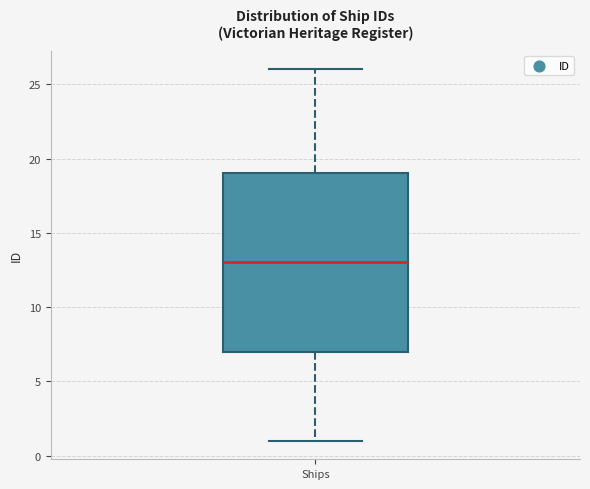

Transcribe this box plot: give where the median line is, the range the box spans, and where the two whiskers end, as read against the y-axis. The values are not printed on the chart, so give them approximately, as read against the axis.

median 13, box 7 to 19, whiskers 1 to 26